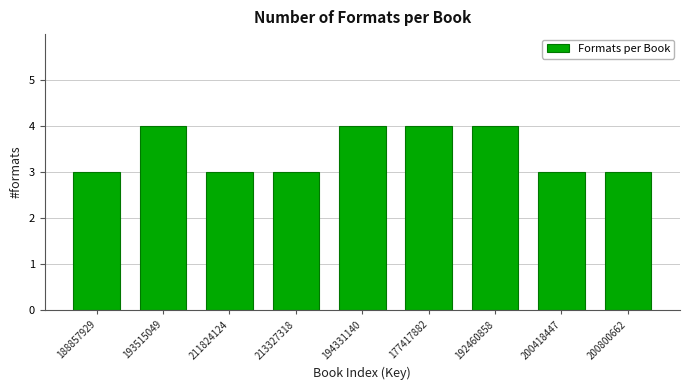

Reading left to right, list all the values displayed in this chart.

188857929=3	193515049=4	211824124=3	213327318=3	194331140=4	177417882=4	192460858=4	200418447=3	200800662=3